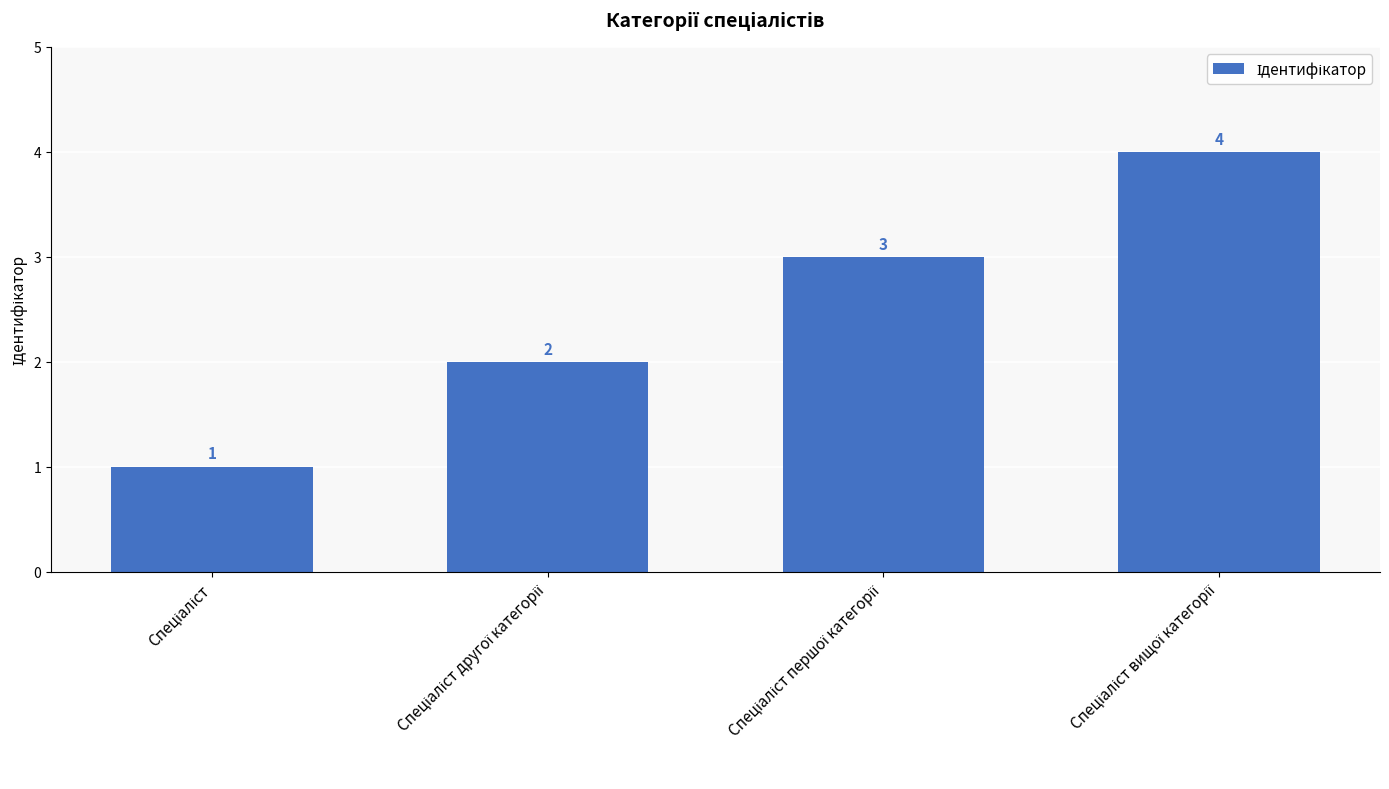

What is the value of the 3rd bar from the left?

3